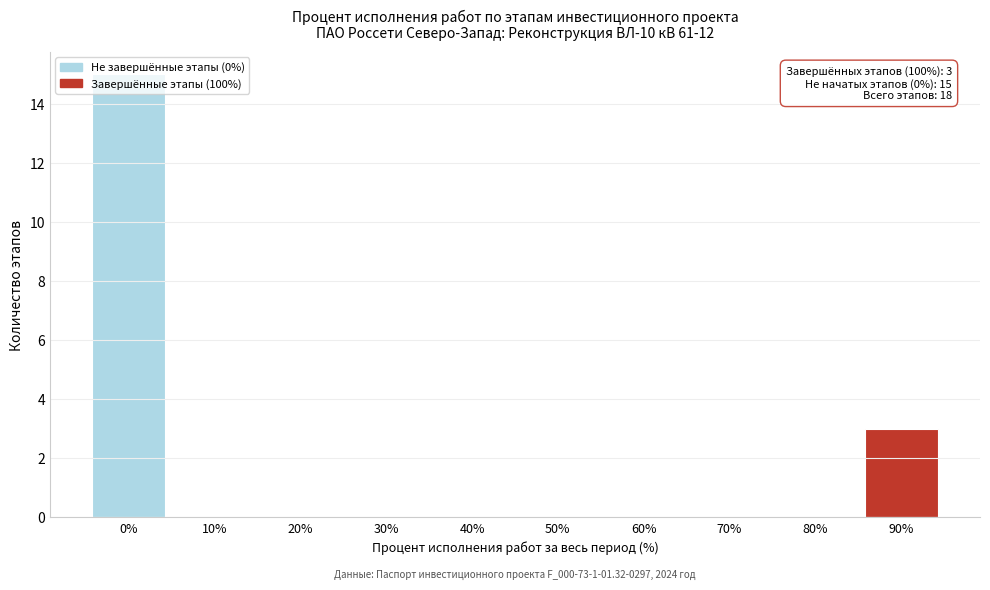

What is the sum of all values?

18